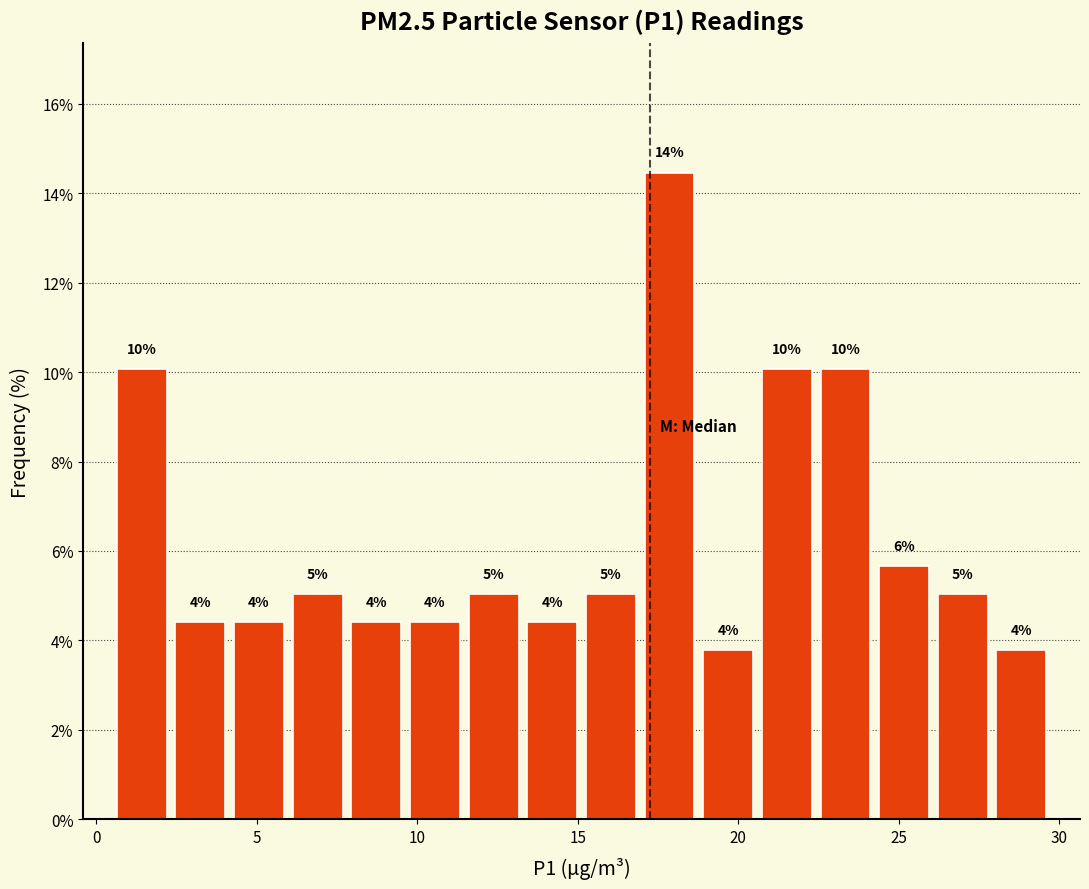

Read against the x-axis, roughly where is the centre of the tallest bar?

18.0